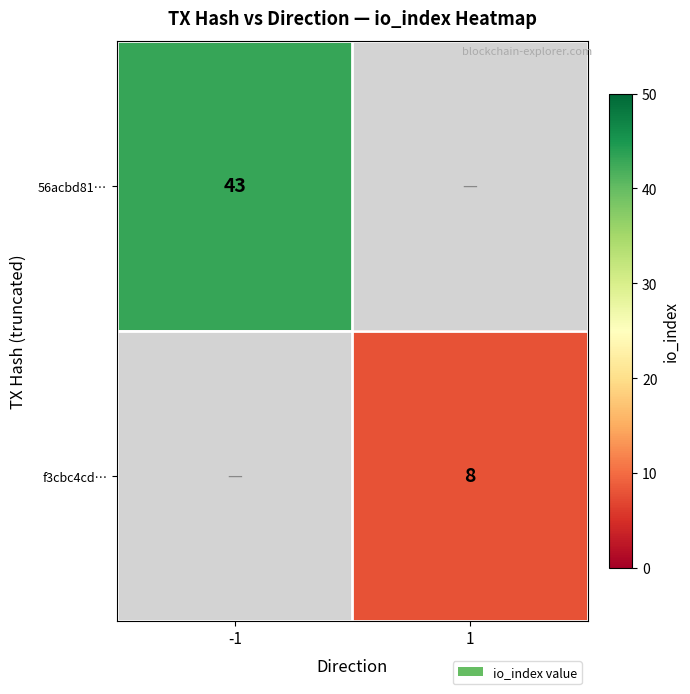

Count the number of data series in this chart.

2